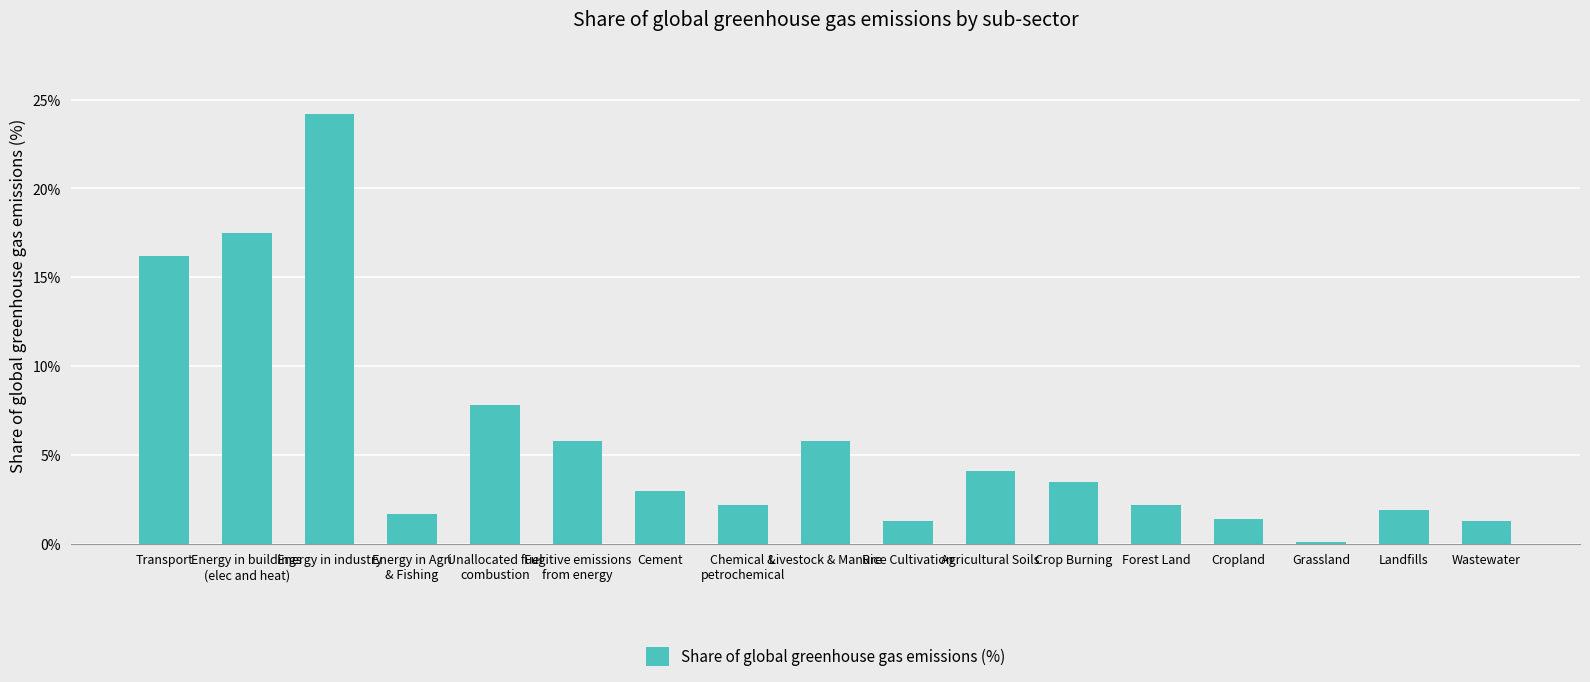

What is the label of the 8th bar from the left?

Chemical &
petrochemical